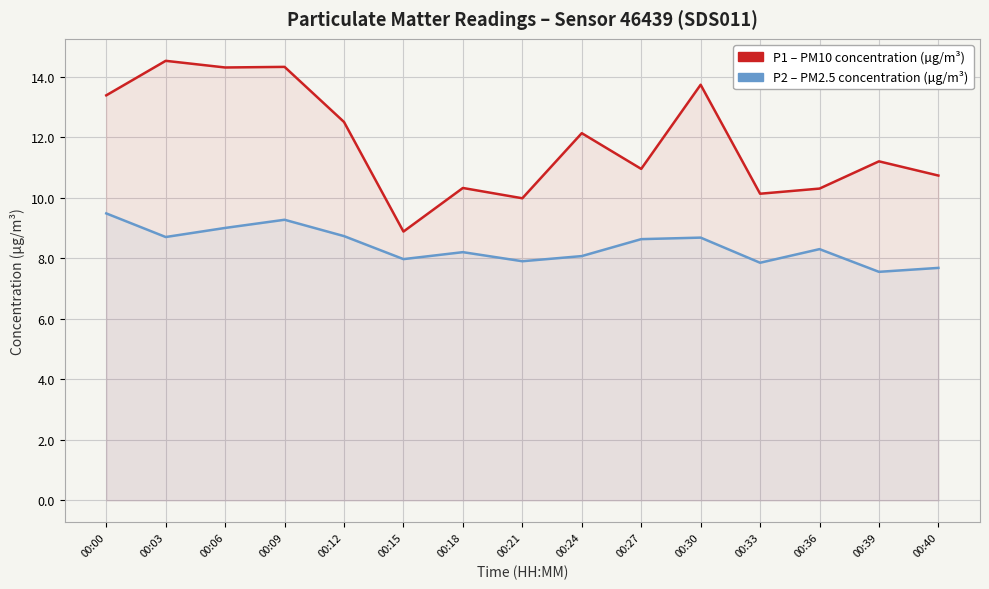

What is the total value across all series at 00:06?

23.3